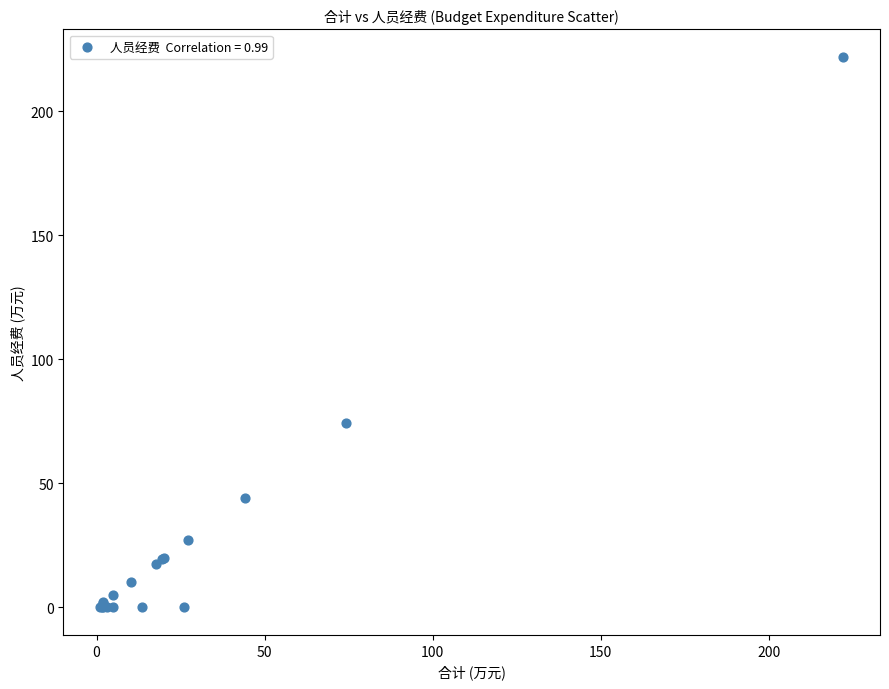

What Y value in the scatter plot is closest to 110?

74.3